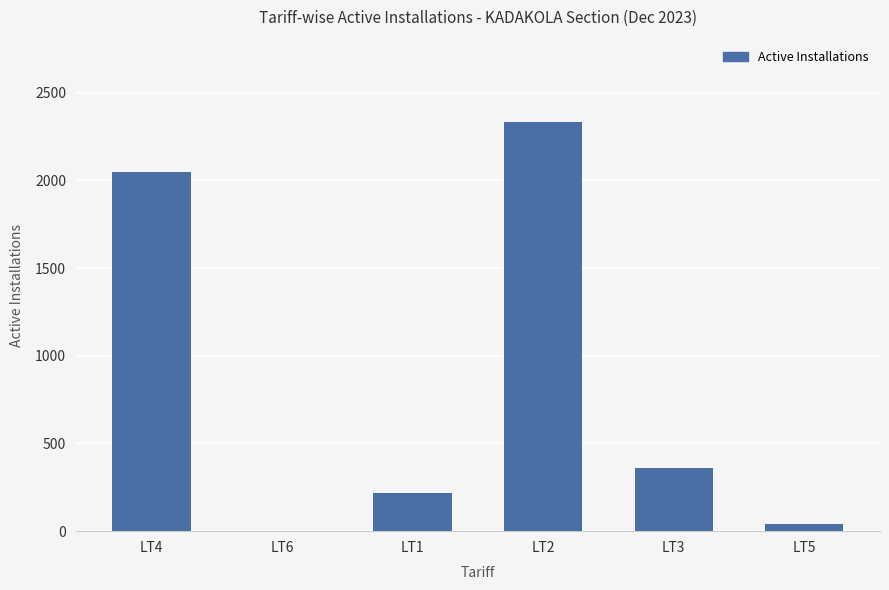

Where is the data nearest to the value 1167?

LT3